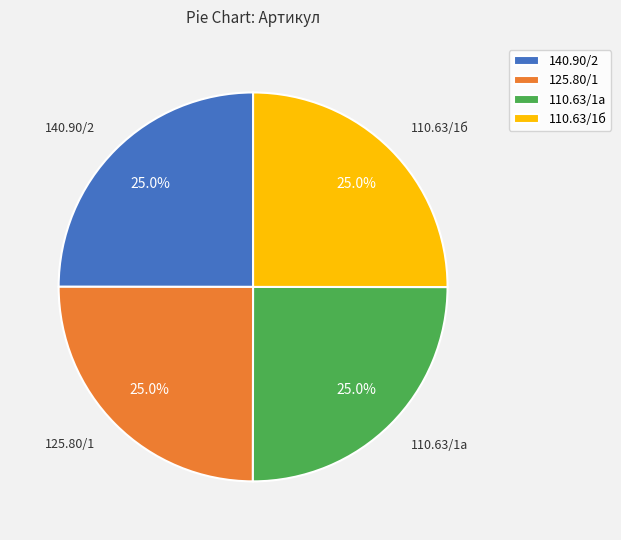

Approximately how many times larger is the value at 110.63/1б compared to 140.90/2?

1.0